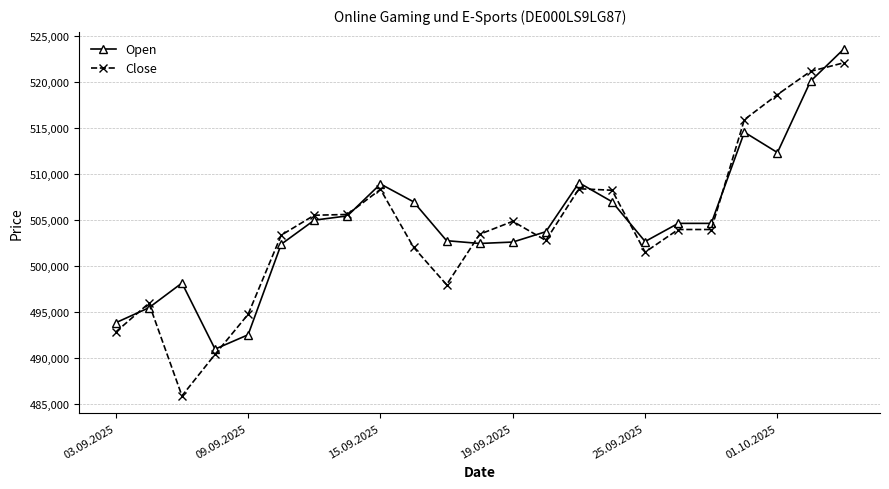

Is this an area chart (filled region under the line)?

No